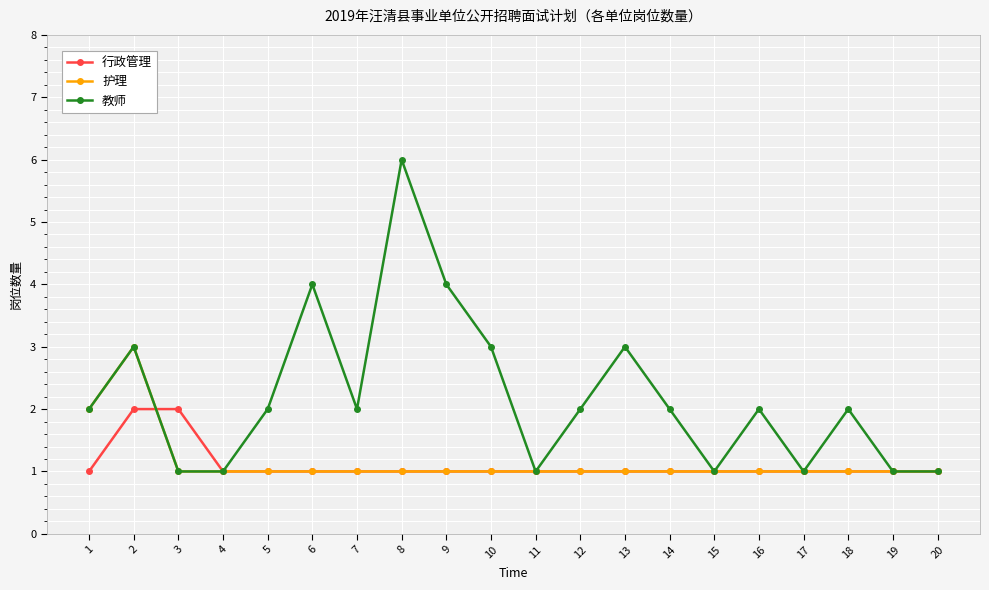

Is it true that 护理 equals 2 at 20?

False